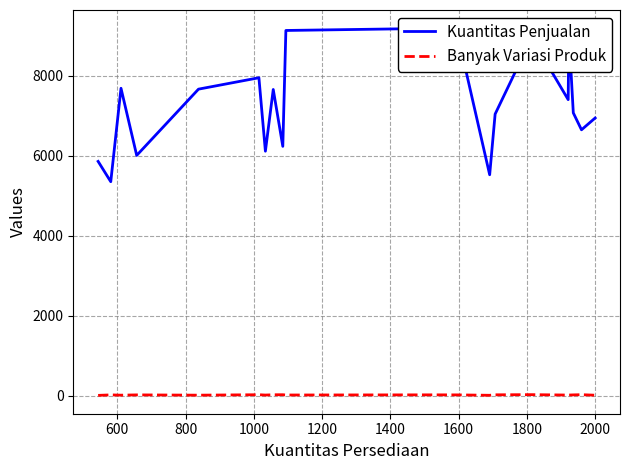

List the series in order of their overall mean, lowest first.

Banyak Variasi Produk, Kuantitas Penjualan